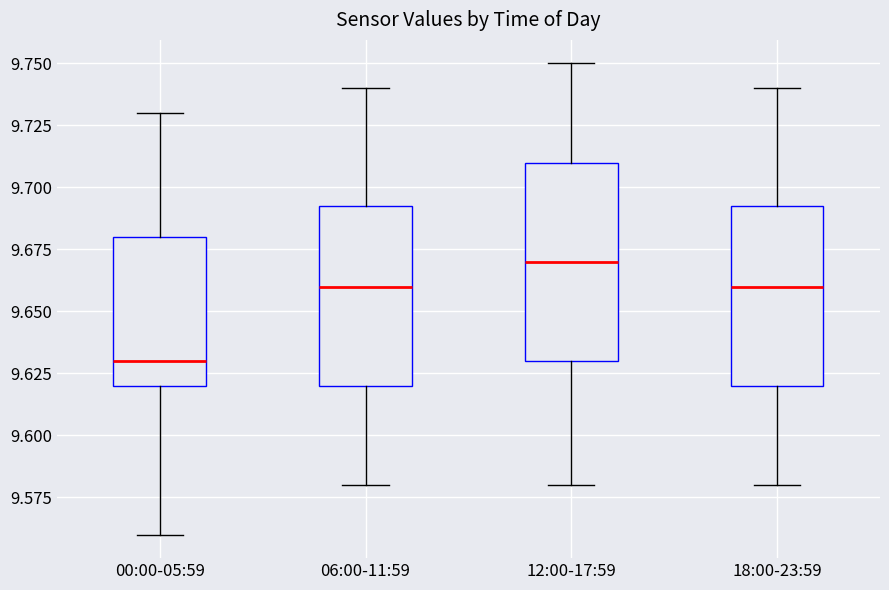

Reading left to right, read every box against the y-axis: the position of its median line, the range the box covers, and the ends of its whiskers. The values are not printed on the chart, so give them approximately, as read against the axis.

00:00-05:59: median 9.630, box 9.620 to 9.680, whiskers 9.560 to 9.730
06:00-11:59: median 9.660, box 9.620 to 9.695, whiskers 9.580 to 9.740
12:00-17:59: median 9.670, box 9.630 to 9.710, whiskers 9.580 to 9.750
18:00-23:59: median 9.660, box 9.620 to 9.695, whiskers 9.580 to 9.740